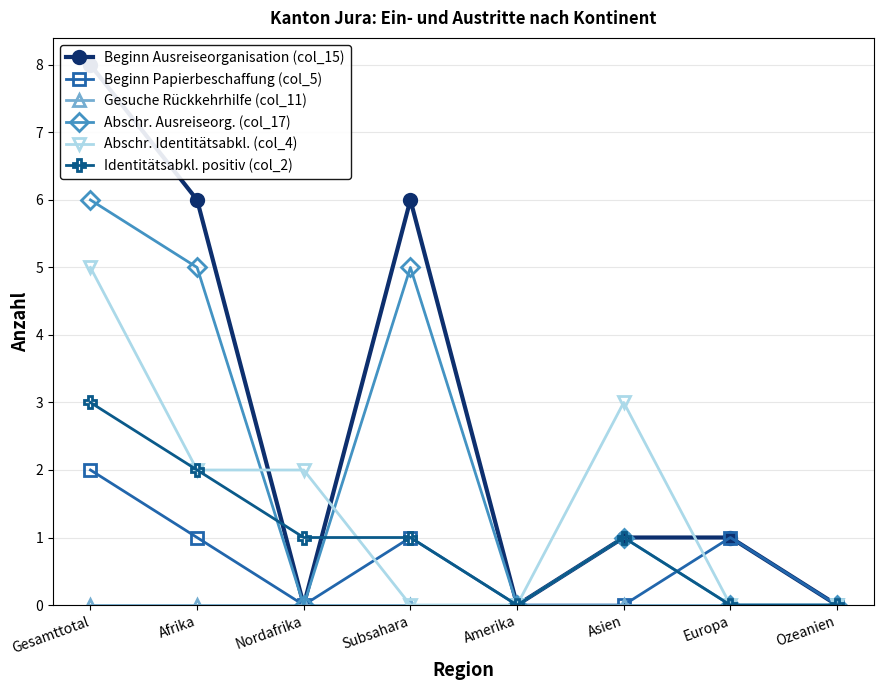

The value of Beginn Papierbeschaffung (col_5) at Amerika is -1. True or false?

False